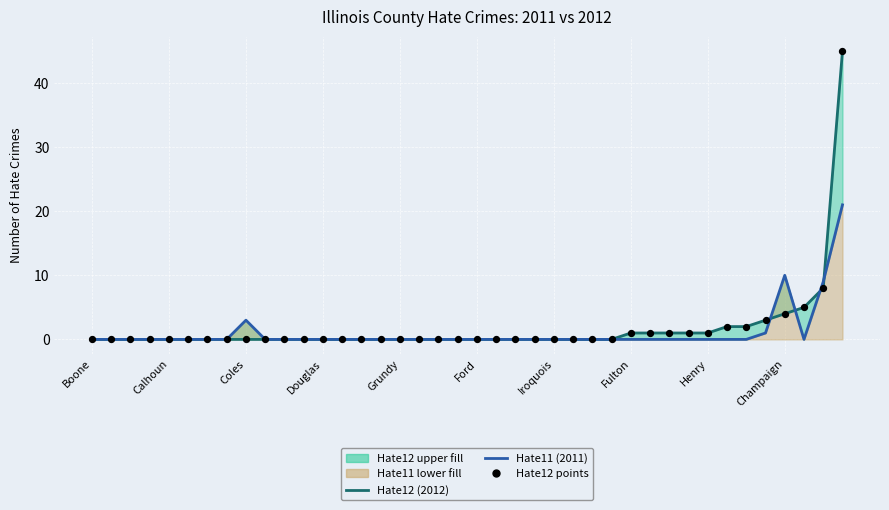

Which series has the largest total across all categories?

Hate12